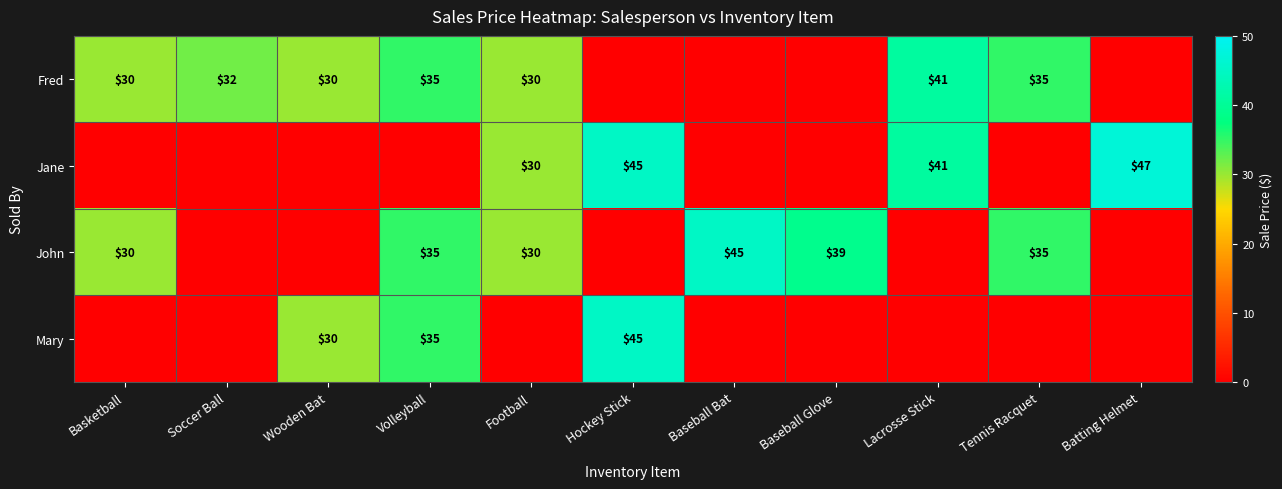

The Jane series shows 16 at Batting Helmet. True or false?

False